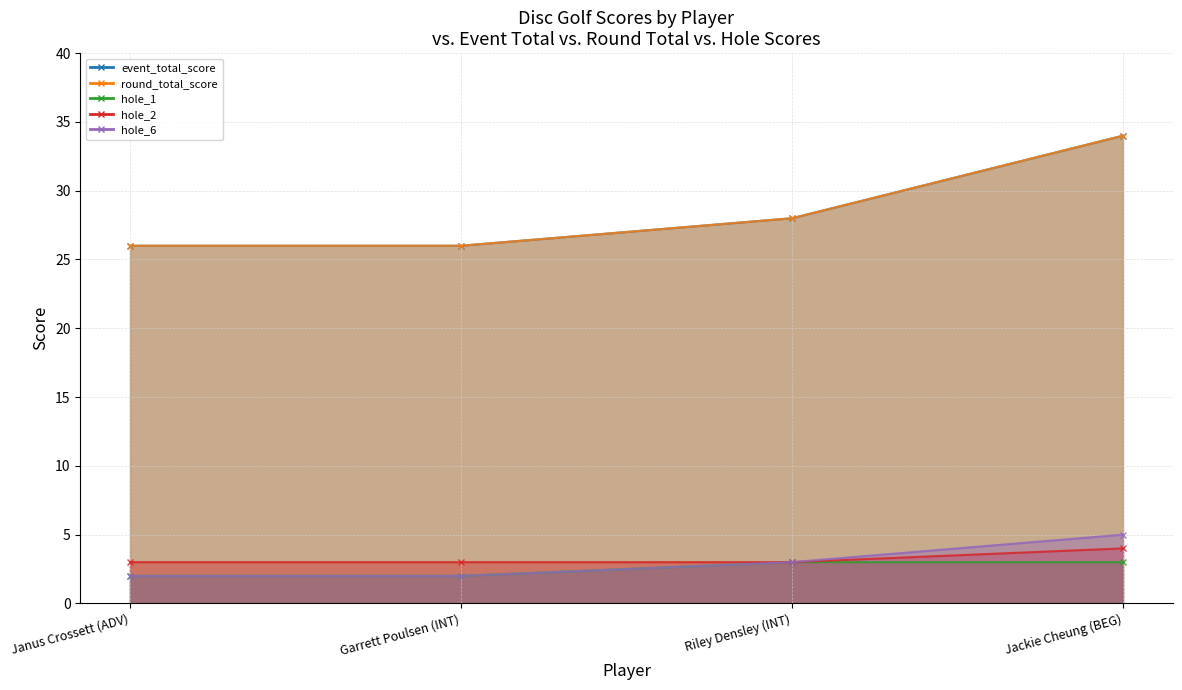

Between Garrett Poulsen (INT) and Jackie Cheung (BEG), which is larger?

Jackie Cheung (BEG)